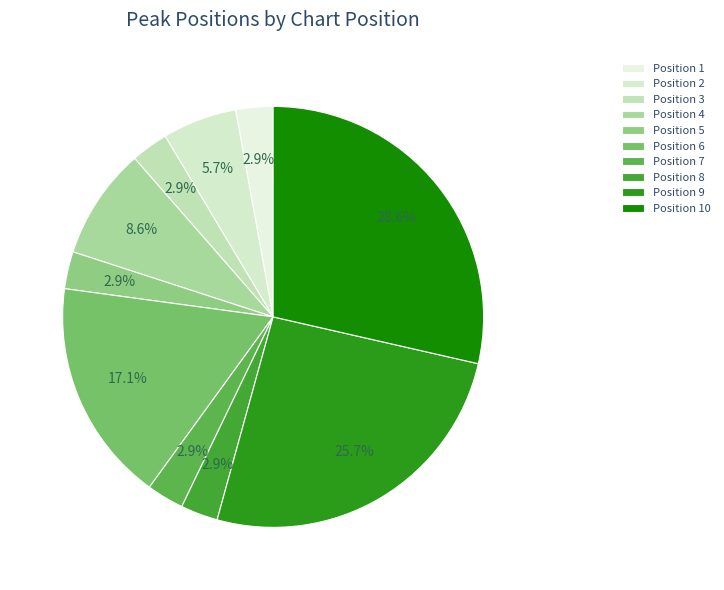

How many slices are in this pie chart?

10